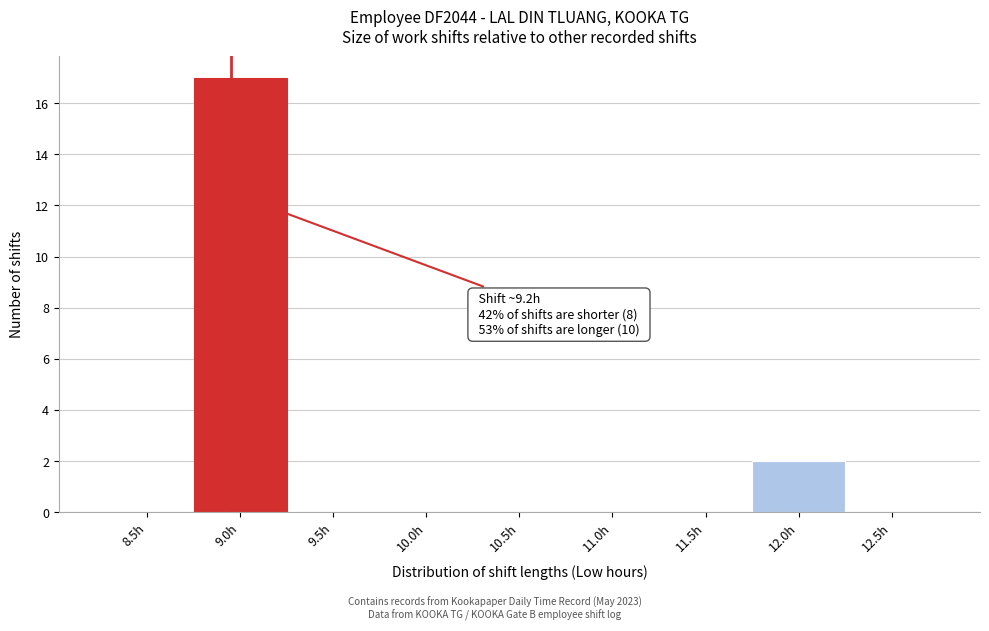

Reading left to right, transcribe all the data shown in this chart.

8.5h=0	9.0h=17	9.5h=0	10.0h=0	10.5h=0	11.0h=0	11.5h=0	12.0h=2	12.5h=0